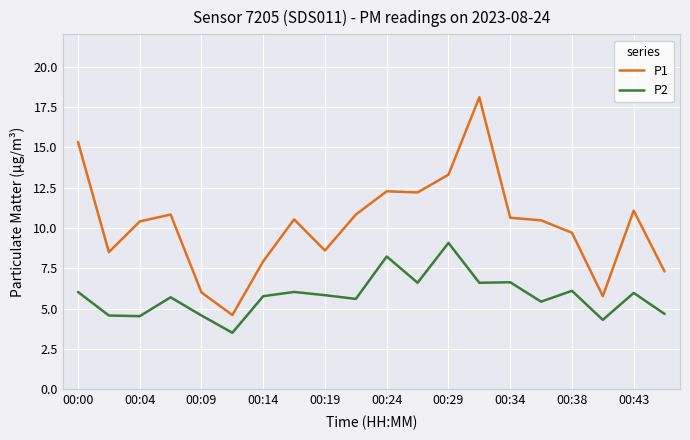

Rank the series by their maximum value, from highest to lowest.

P1, P2